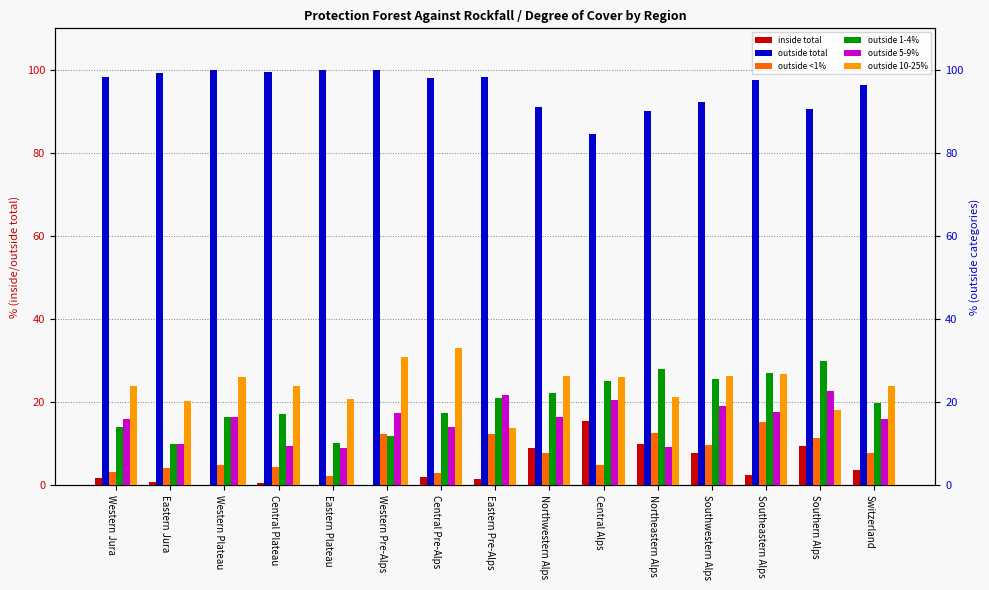

Is the value of outside 5-9% at Western Plateau greater than the value of outside 1-4% at Central Plateau?

No